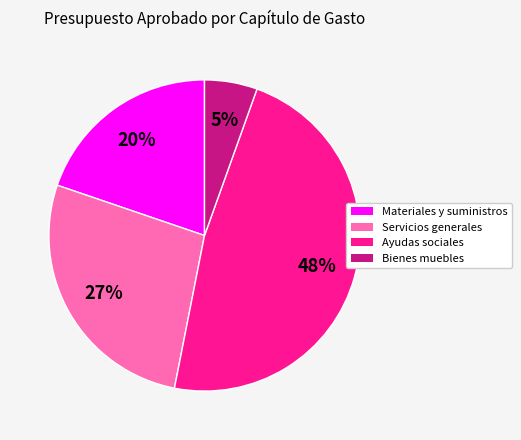

Is it true that Servicios generales is 27% of the pie?

True